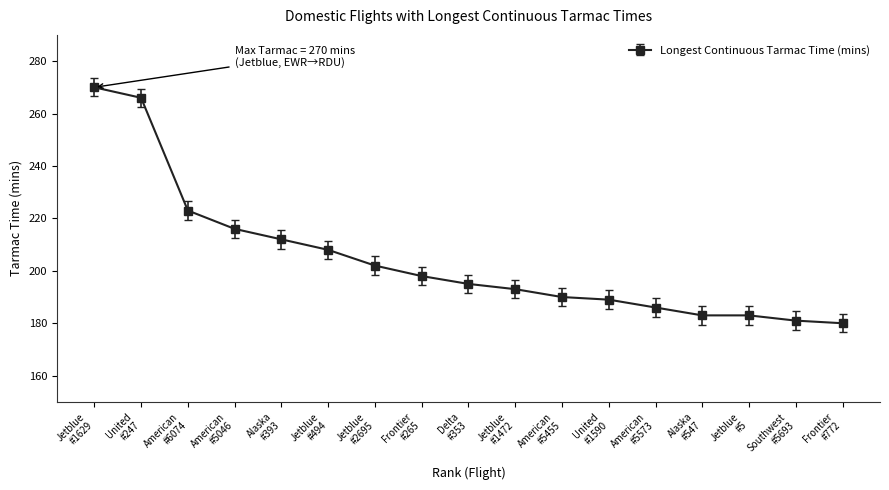

What is the average value?

204